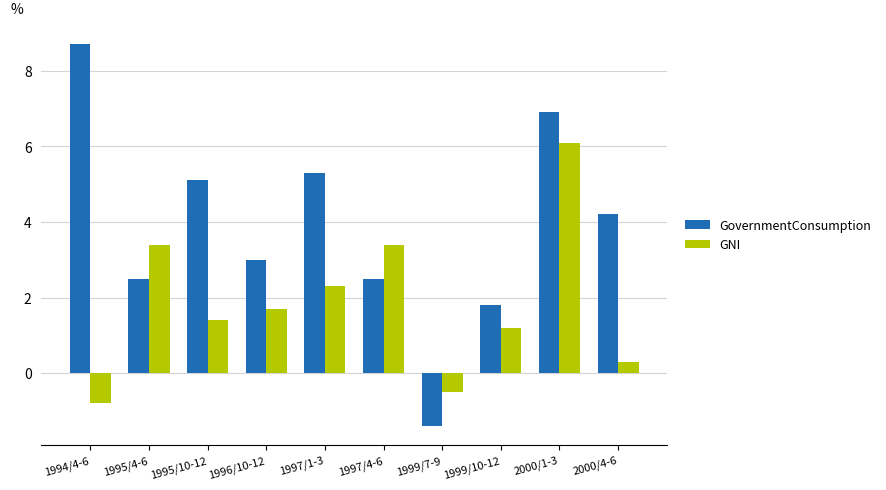

Is the value of GovernmentConsumption at 1997/4-6 greater than the value of GNI at 1999/10-12?

Yes